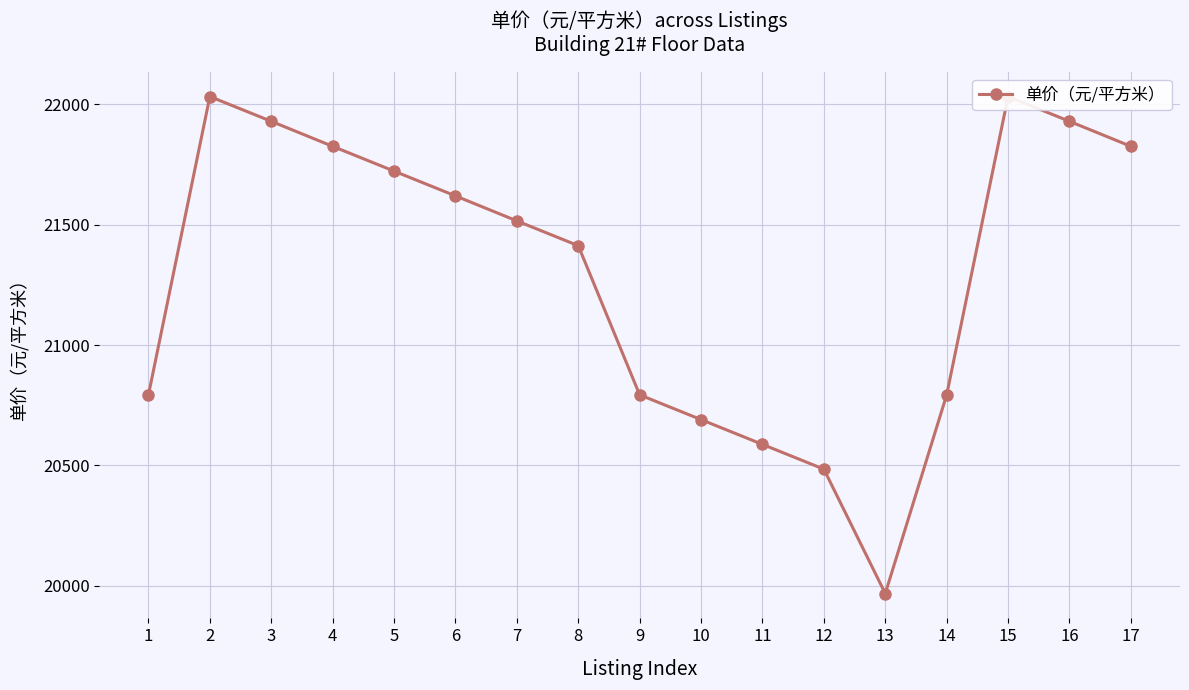

Reading left to right, transcribe all the data shown in this chart.

1=20793	2=22033	3=21930	4=21826	5=21723	6=21620	7=21516	8=21413	9=20793	10=20690	11=20587	12=20484	13=19967	14=20793	15=22033	16=21930	17=21826